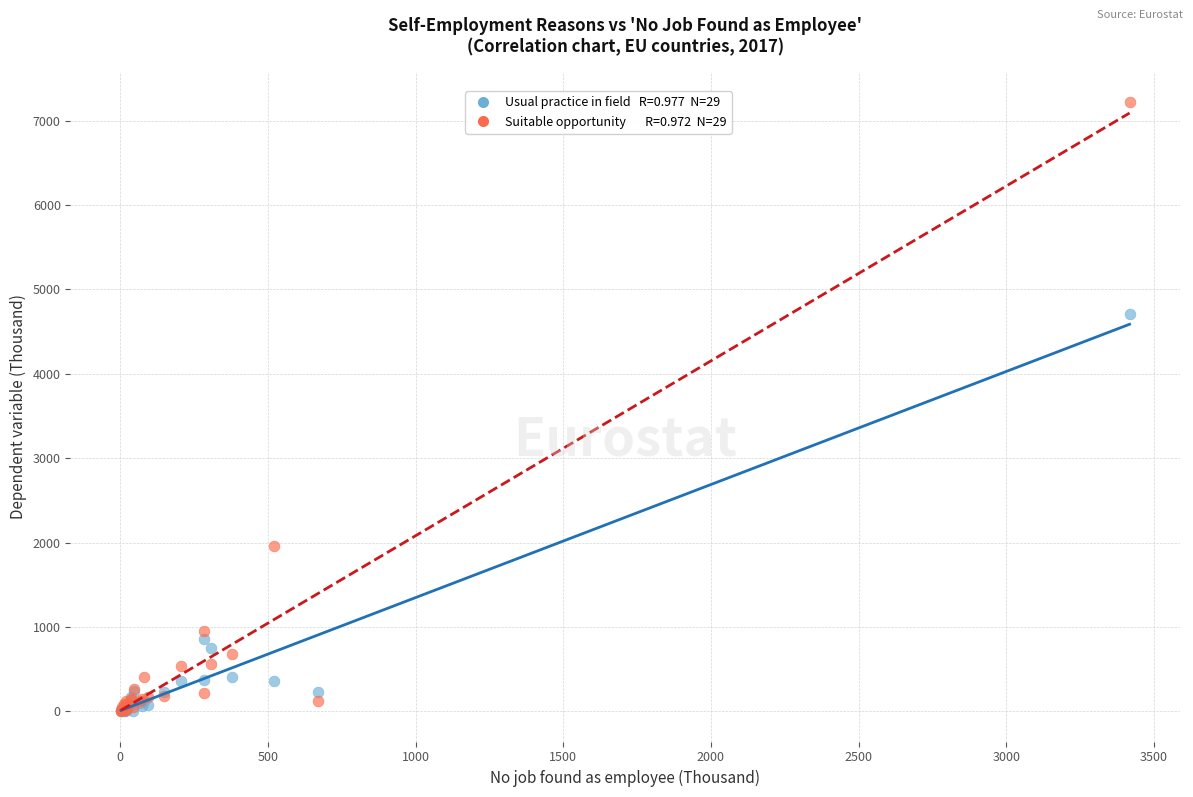

Across all series, what Y value is closest to 3611?

4707.0